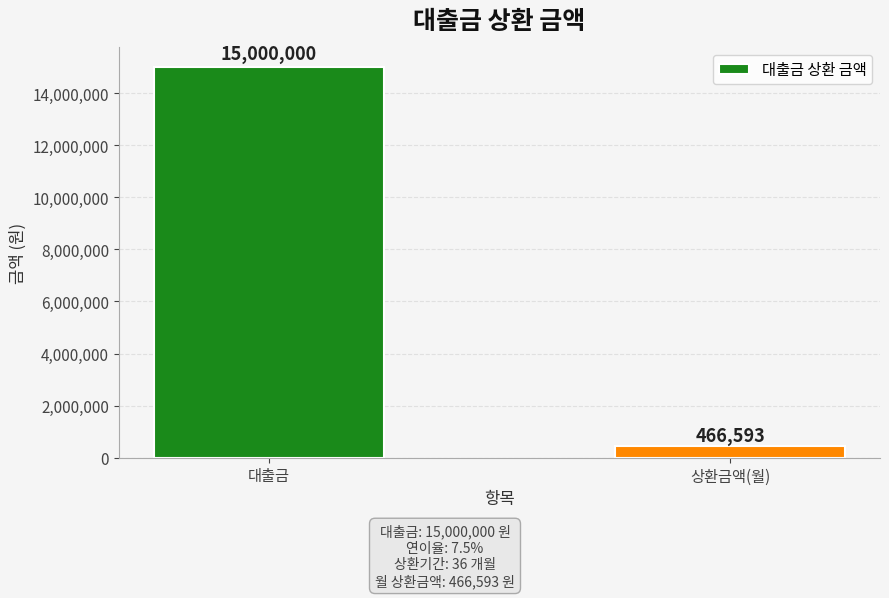

Are the bars grouped side by side (vs. stacked)?

No